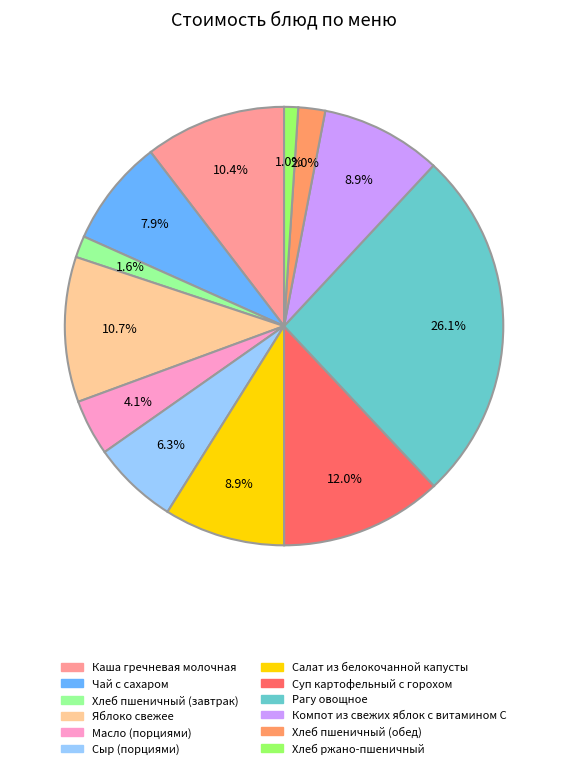

To the nearest percent, what percentage of the pie is Чай с сахаром?

8%